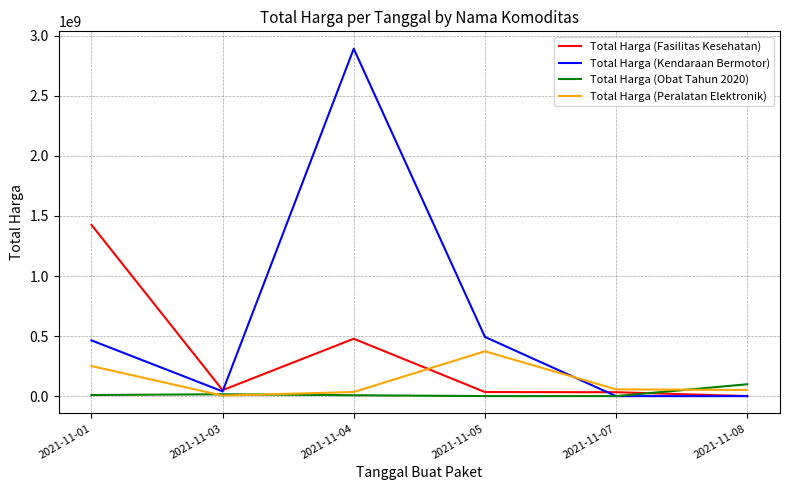

At which category is the sum across all series the highest?

2021-11-04